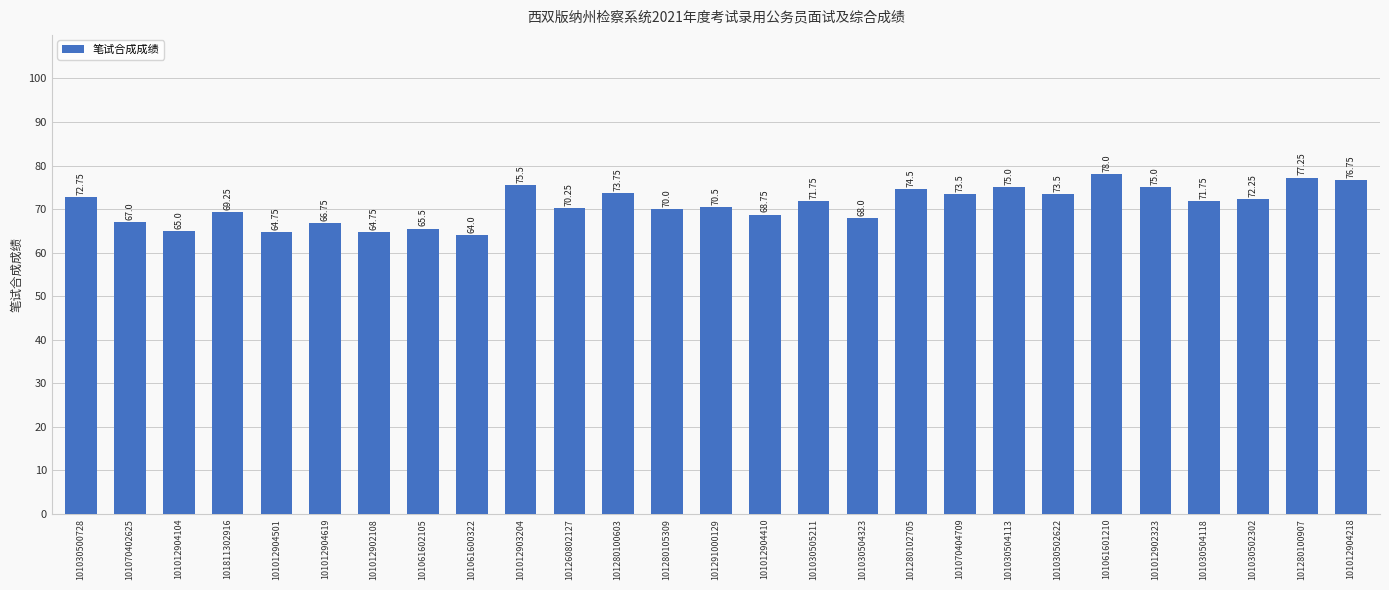

What is the ratio of the value at 101061601210 to the value at 101030504118?

1.1